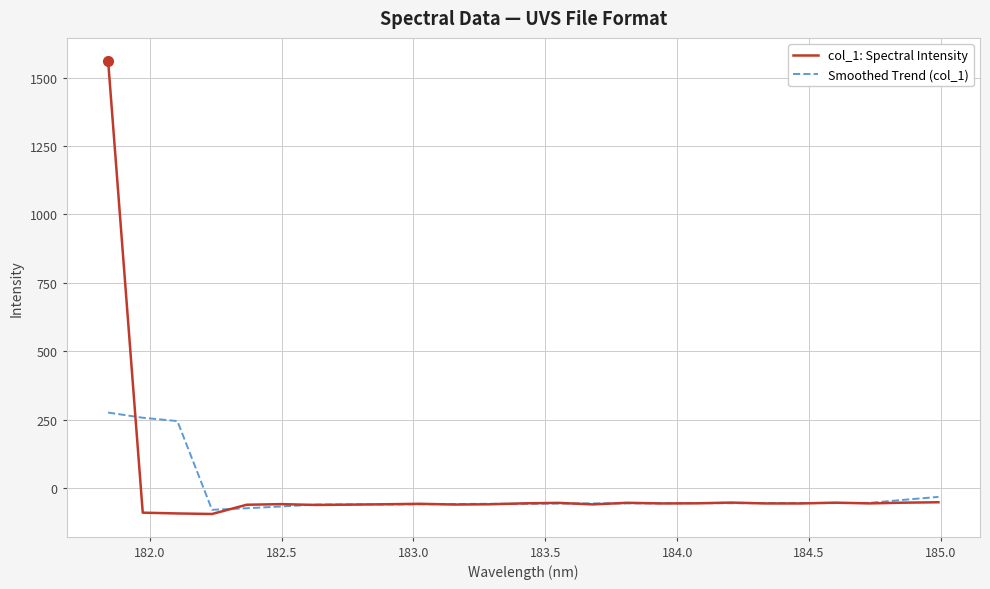

List the series in order of their peak value, lowest first.

Smoothed Trend (col_1), col_1: Spectral Intensity